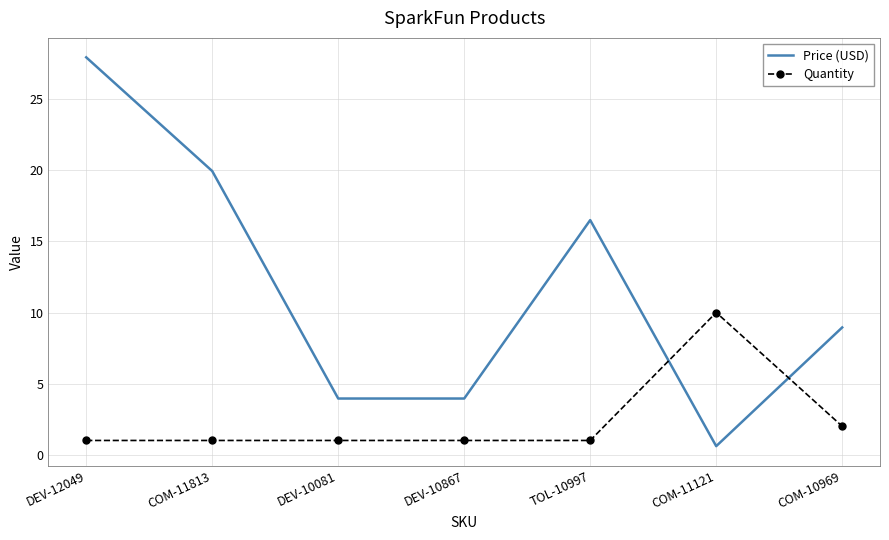

Is the value of Price (USD) at TOL-10997 greater than the value of Quantity at COM-11813?

Yes